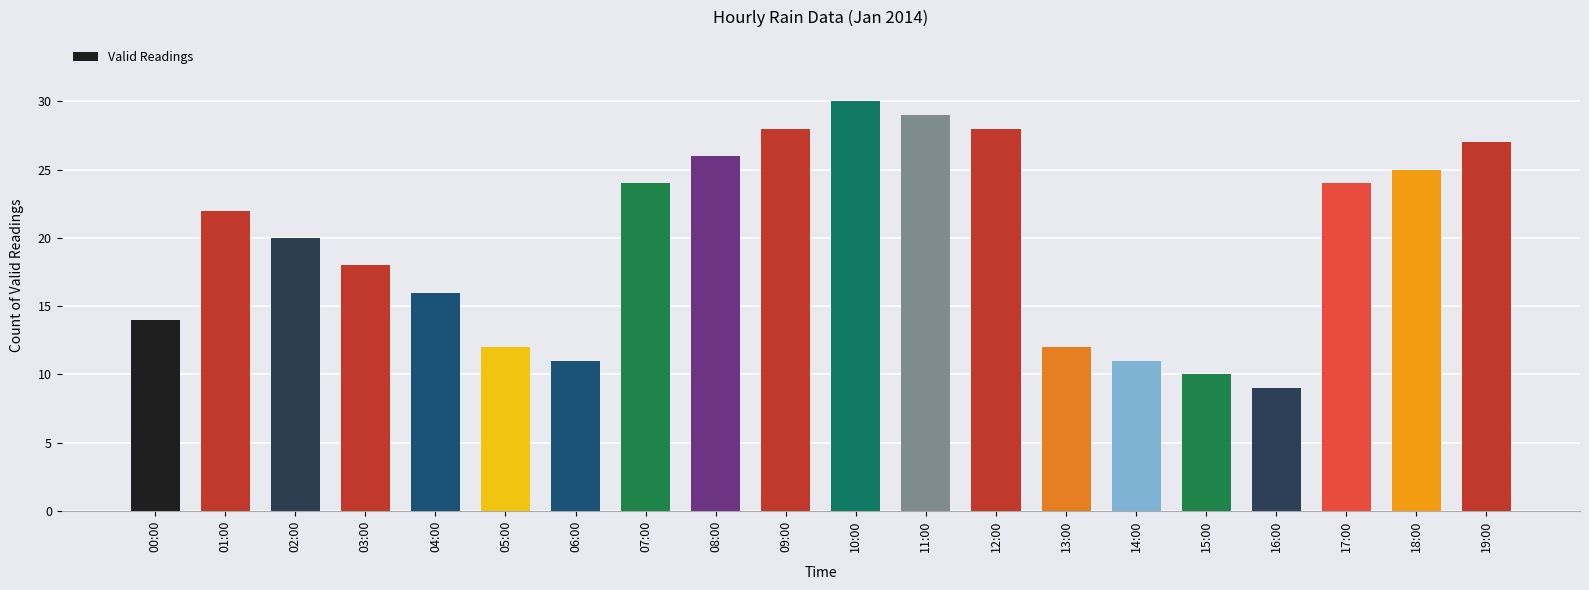

At which category does the chart reach its minimum across all series?

16:00